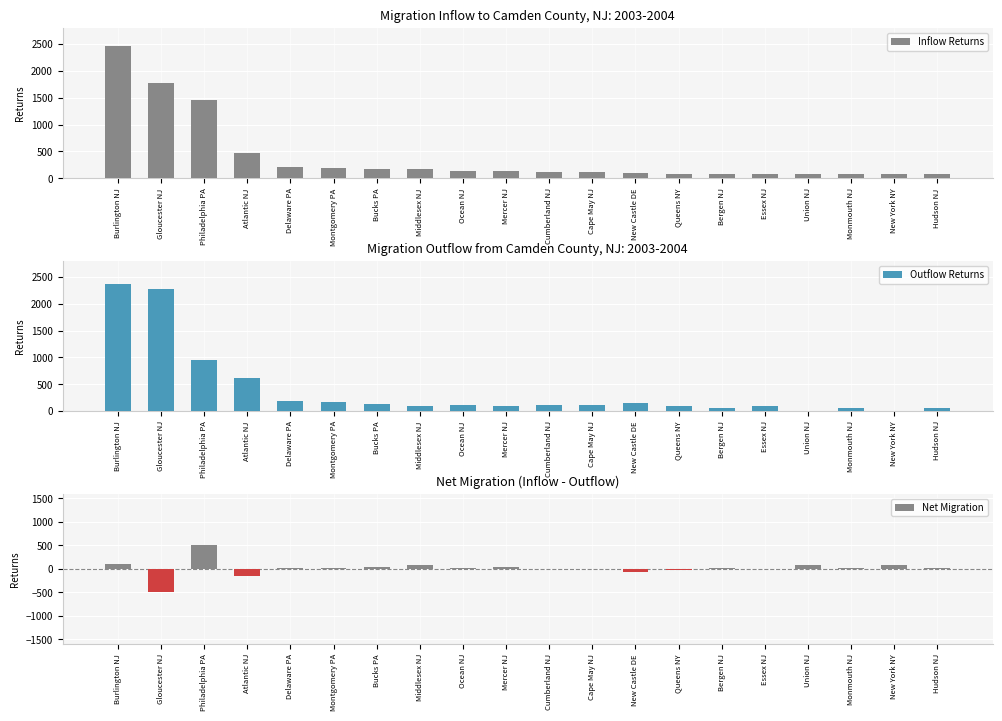

True or false: Outflow Returns has a value of -1604 at New York NY.

False